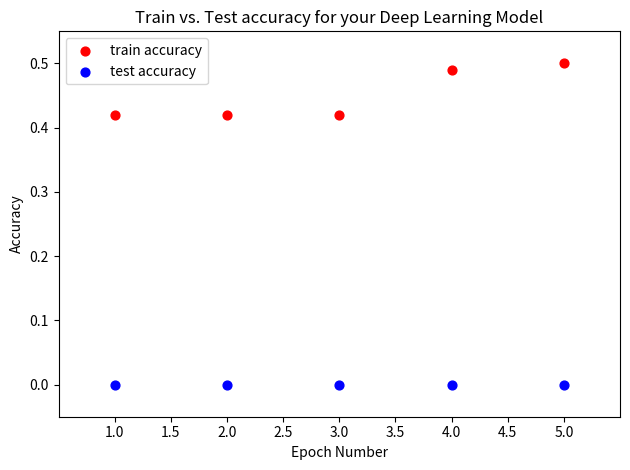

Which series reaches the maximum Y coordinate?

train accuracy